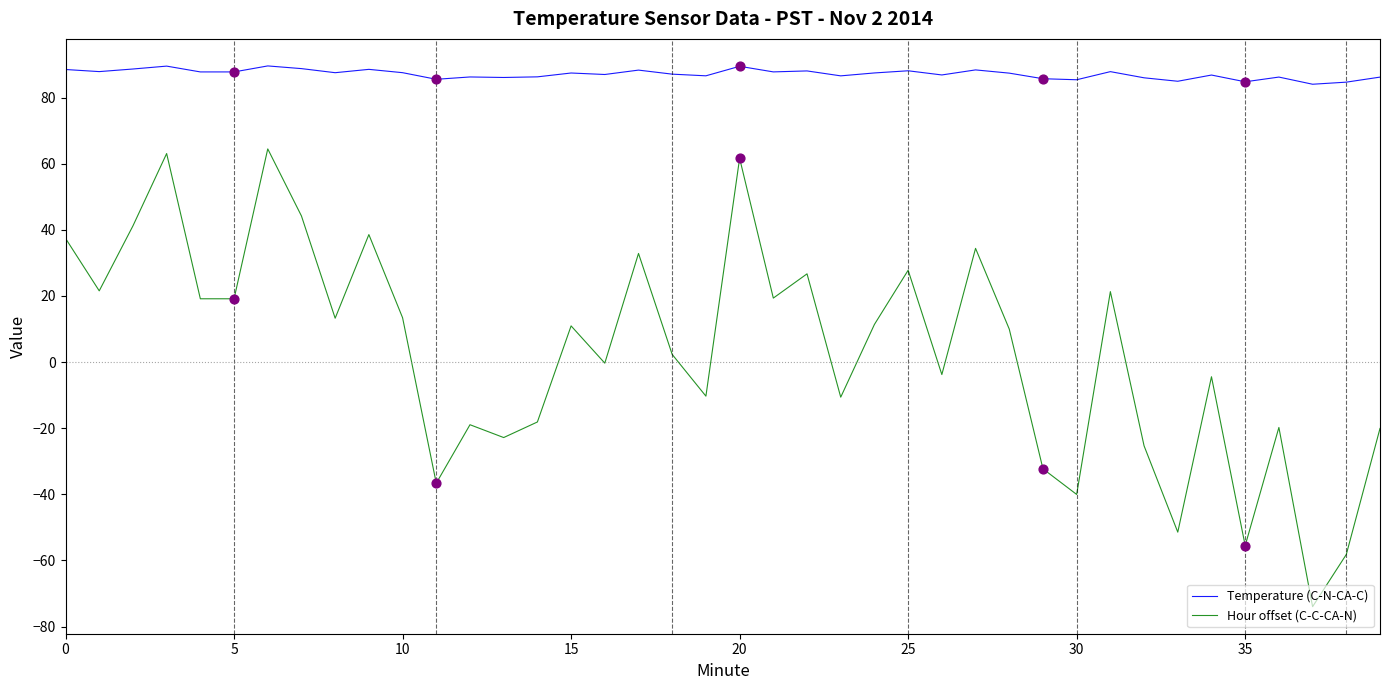

Which series has the widest spread of values?

Hour offset (C-C-CA-N)